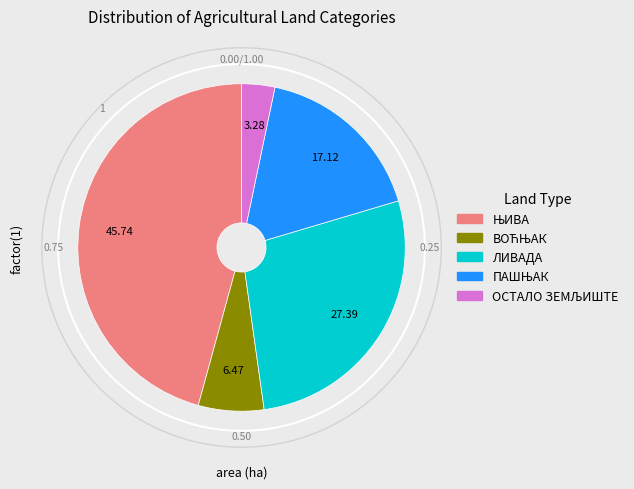

Is there any slice that represents more than half of the pie?

No